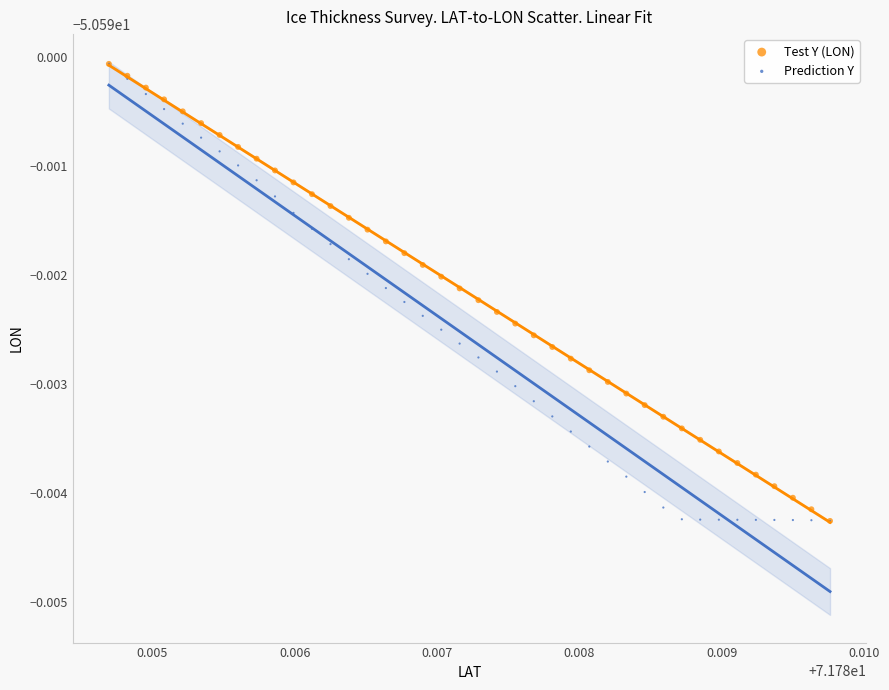

What are all the series names shown in the legend?

Test Y (LON), Prediction Y